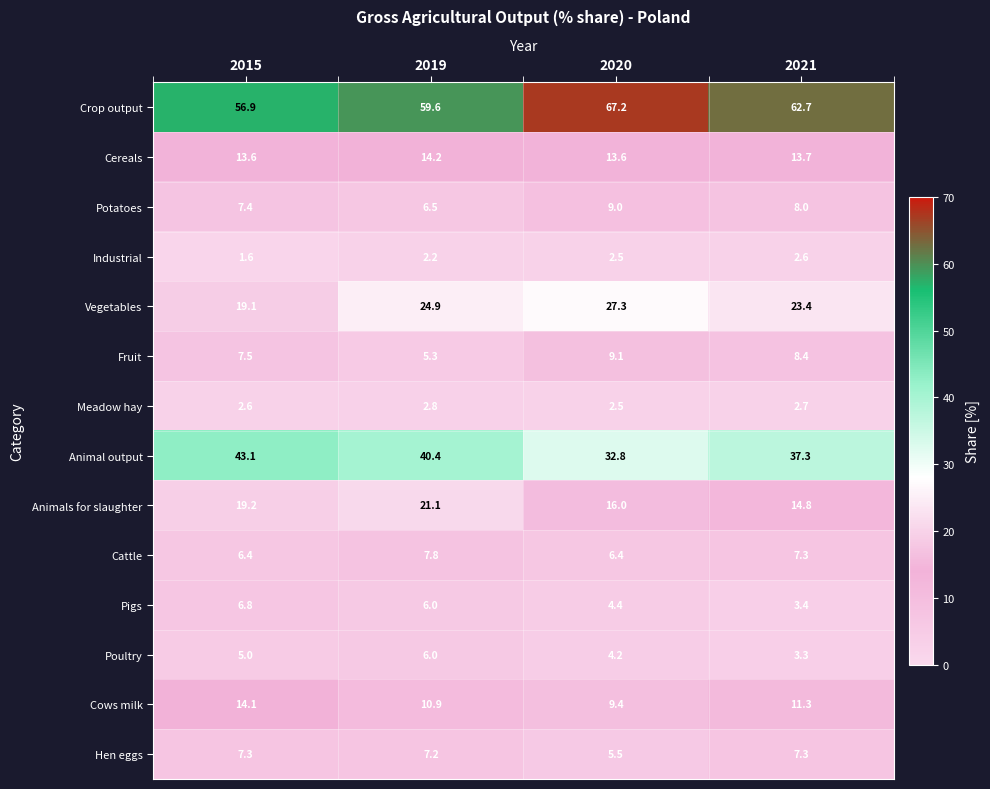

At which category does the chart reach its peak across all series?

2020